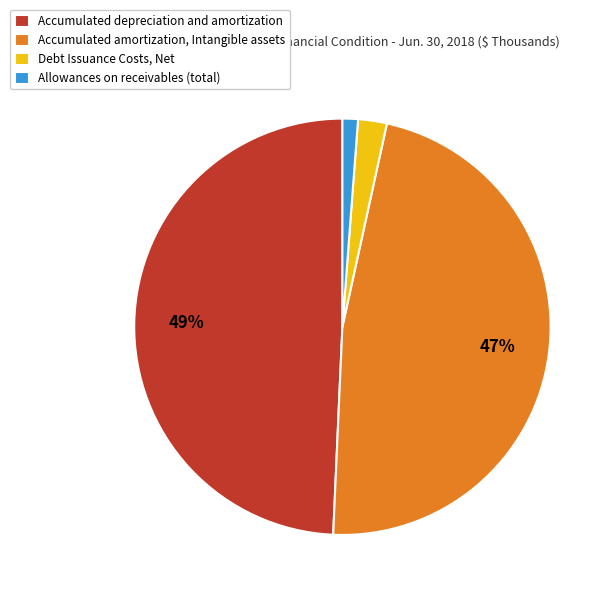

To the nearest percent, what is the difference between the largest and smallest slice percentages?

48%